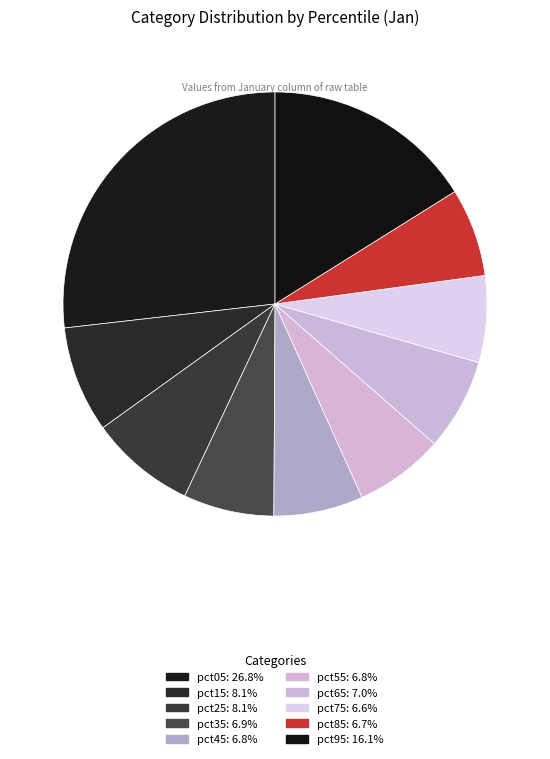

To the nearest percent, what is the average slice percentage?

10%